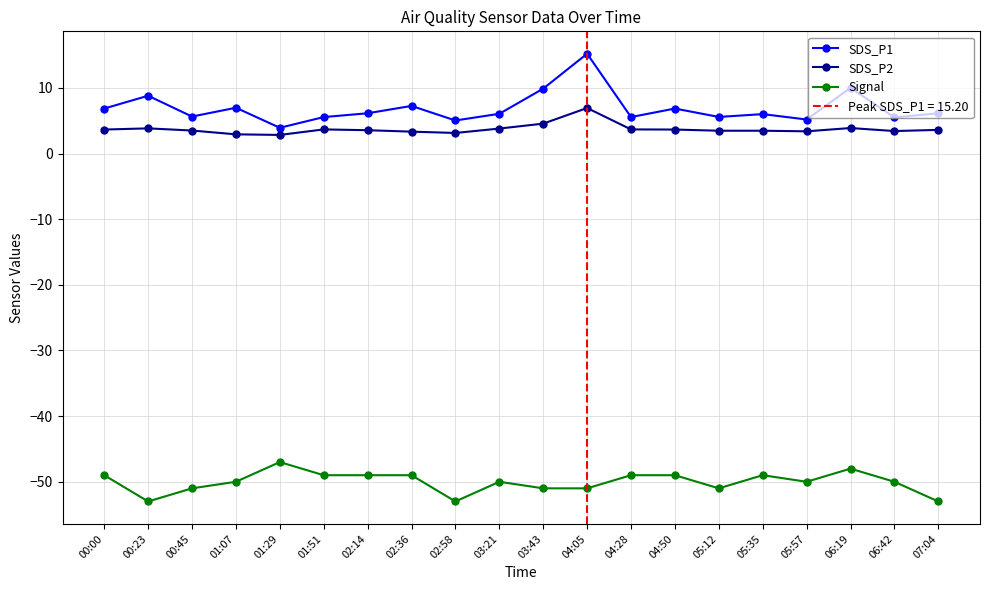

Read the SDS_P2 value at 06:42.

3.4